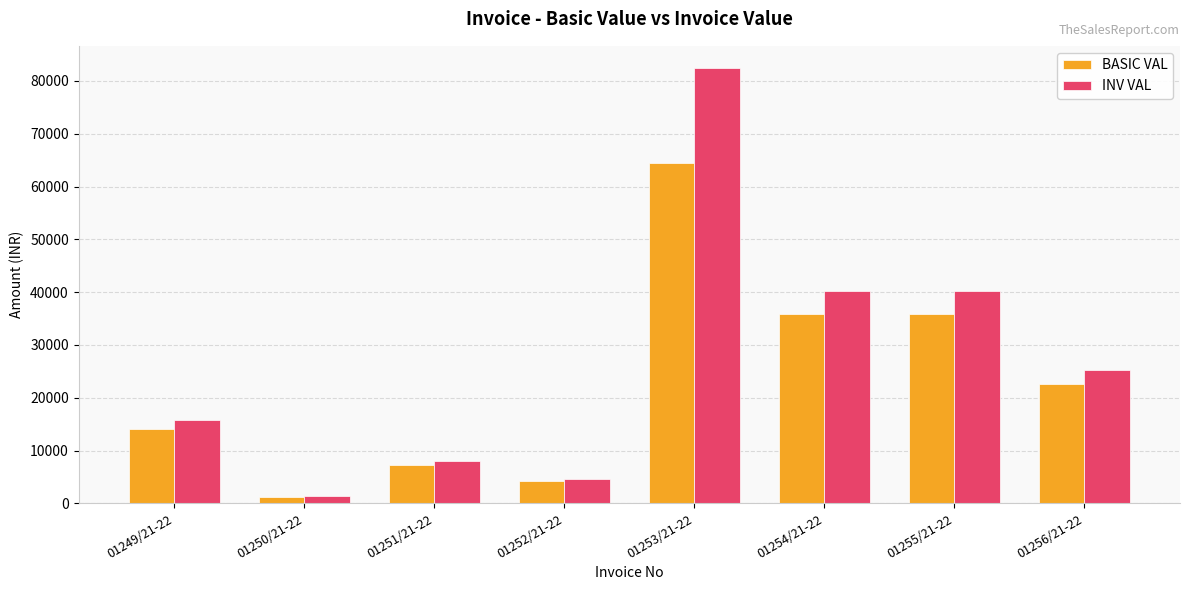

Reading left to right, extract all data points from this chart.

BASIC VAL: 14125.0	1224.0	7200.0	4176.0	64465.0	35916.0	35916.0	22600.0
INV VAL: 15820.0	1370.9	8064.0	4677.1	82515.2	40225.9	40225.9	25312.0